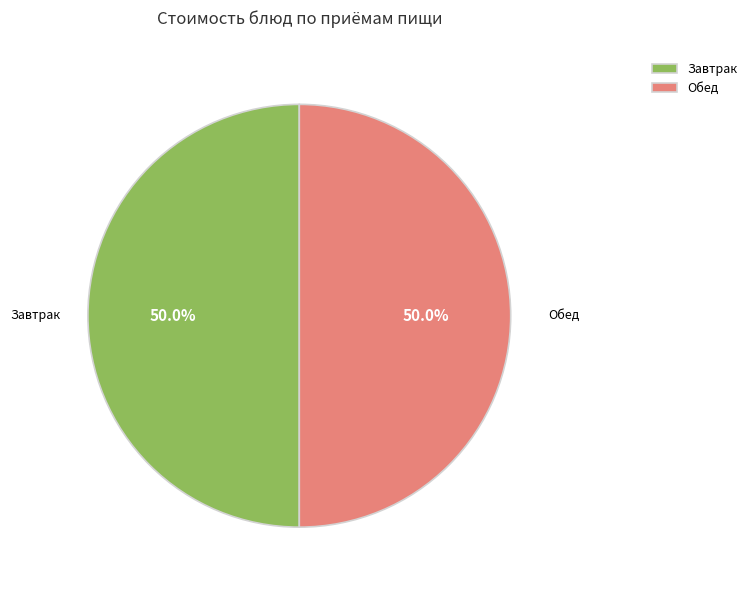

What percentage do Обед and Завтрак together represent?

100.0%